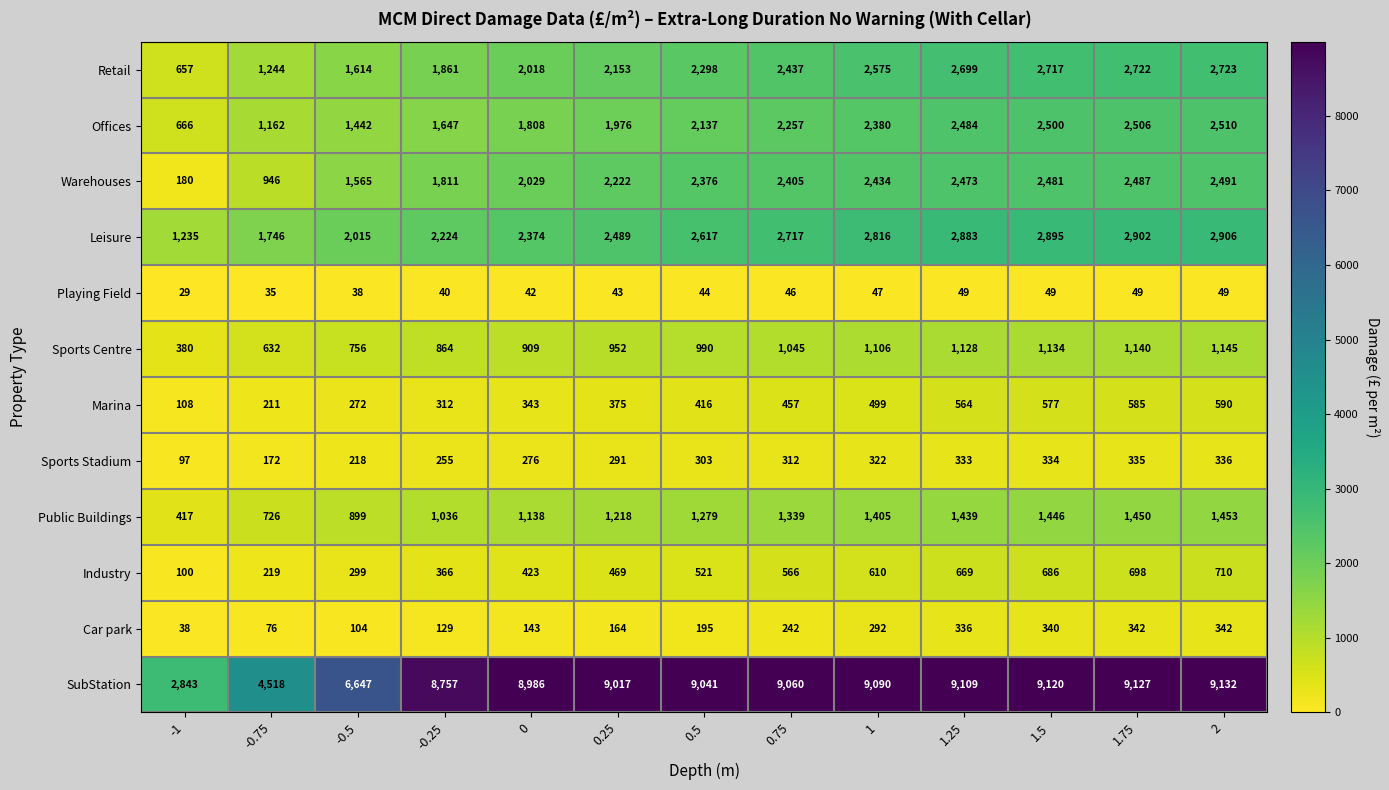

The Warehouses series shows 385 at -0.75. True or false?

False